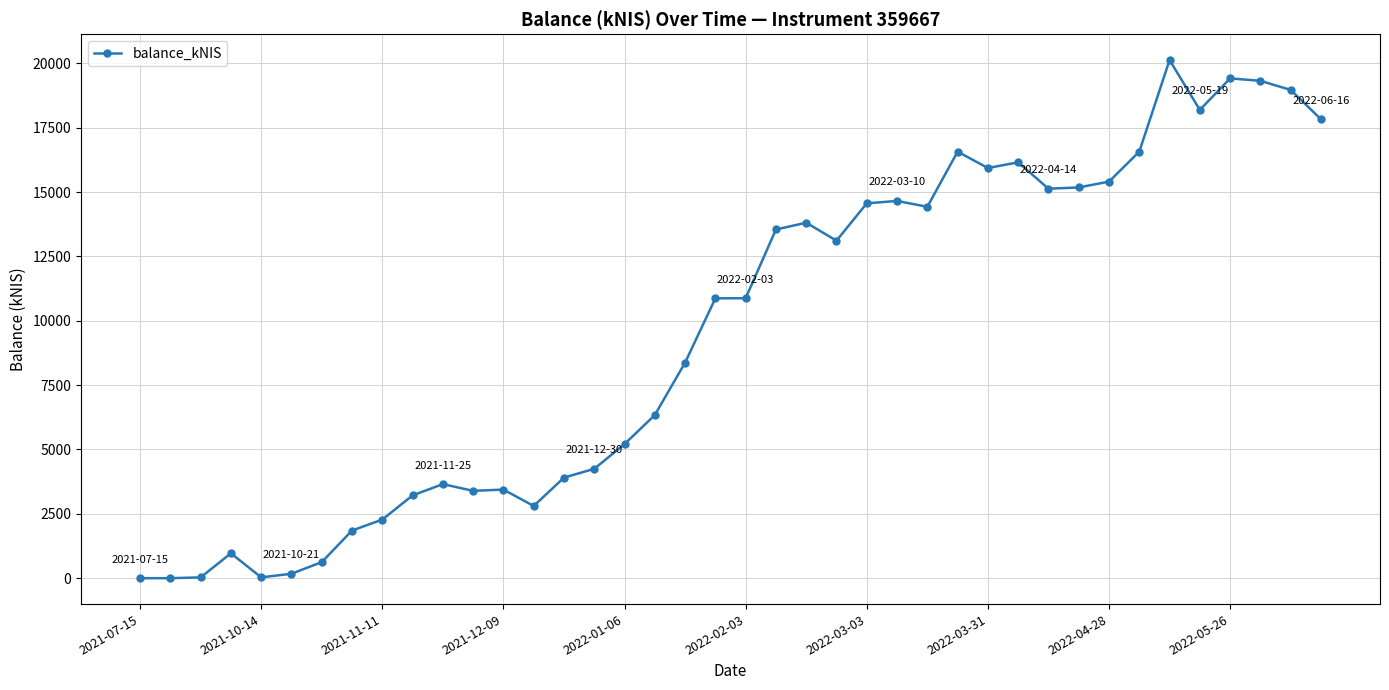

Count the number of data series in this chart.

1